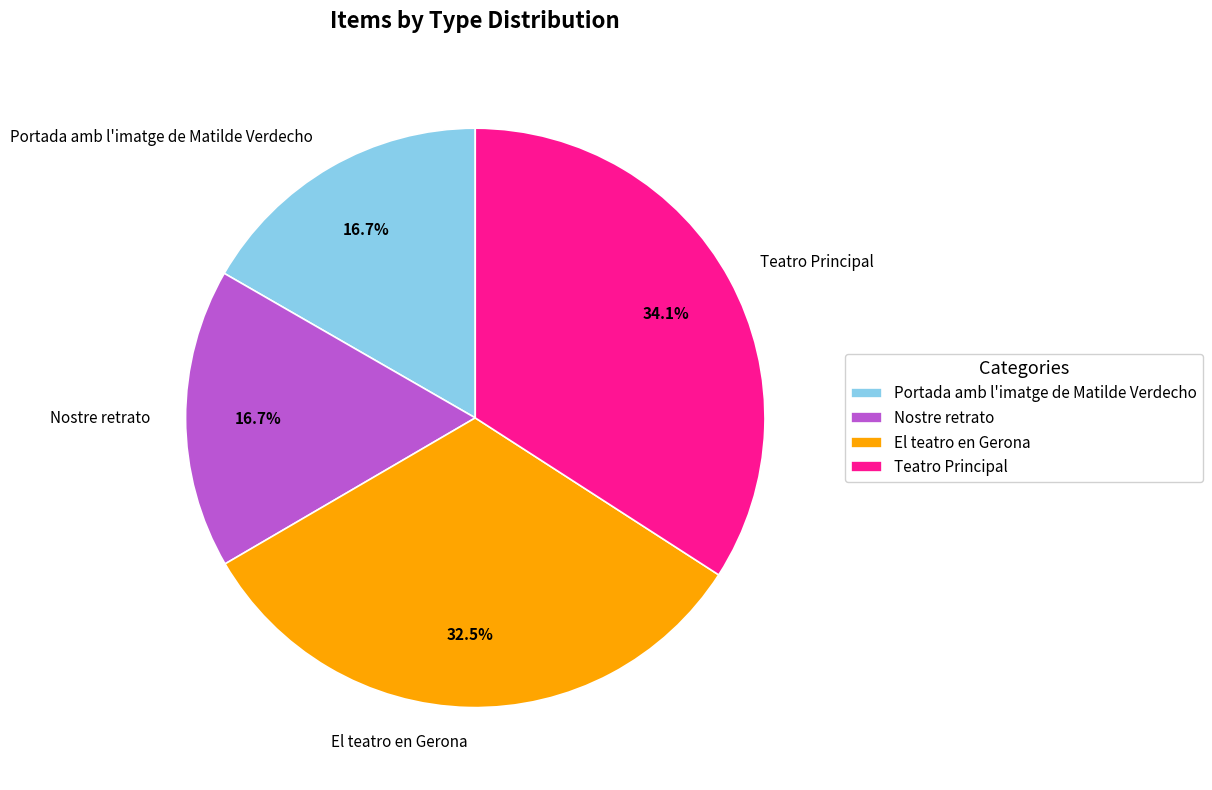

What percentage is NOT represented by Teatro Principal?

65.9%